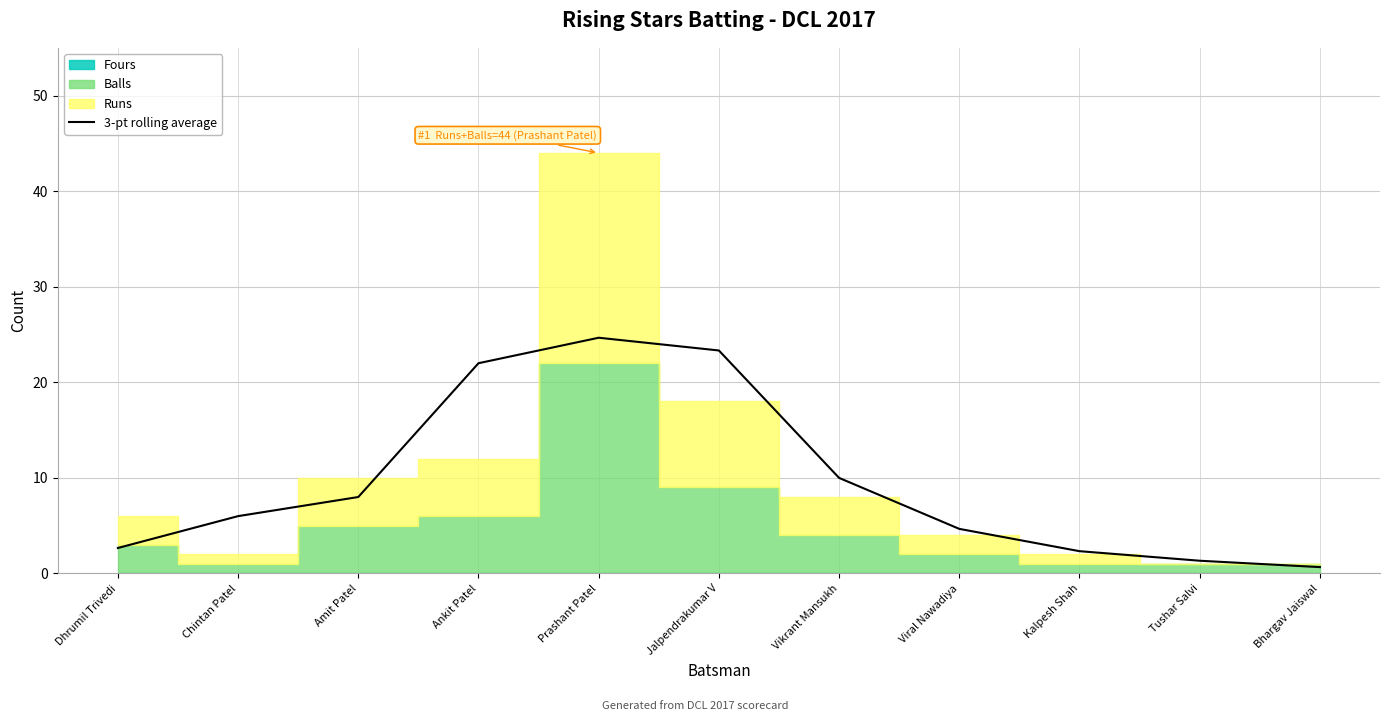

Reading left to right, extract all data points from this chart.

Dhrumil Trivedi=2.7	Chintan Patel=6.0	Amit Patel=8.0	Ankit Patel=22.0	Prashant Patel=24.7	Jalpendrakumar V=23.3	Vikrant Mansukh=10.0	Viral Nawadiya=4.7	Kalpesh Shah=2.3	Tushar Salvi=1.3	Bhargav Jaiswal=0.7